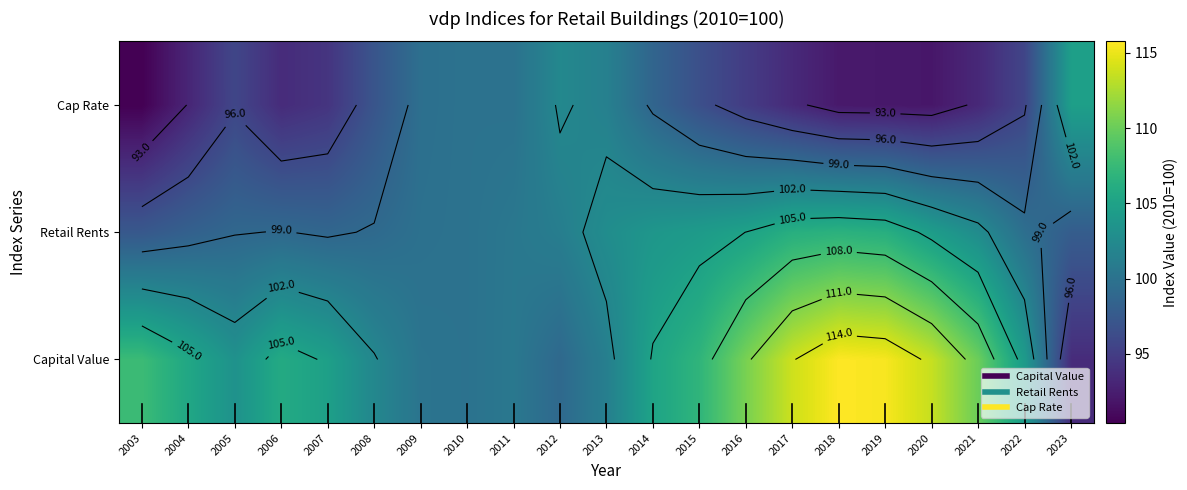

What is the difference between the Capital Value values at 2016 and 2021?

0.6